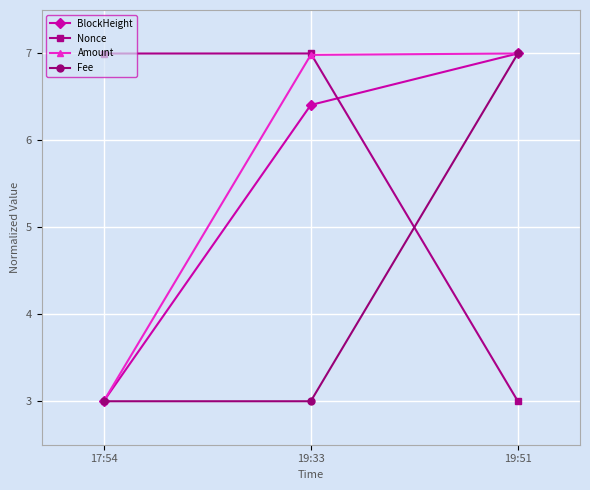

Reading left to right, transcribe all the data shown in this chart.

BlockHeight: 3.0	6.4	7.0
Nonce: 7.0	7.0	3.0
Amount: 3.0	7.0	7.0
Fee: 3.0	3.0	7.0